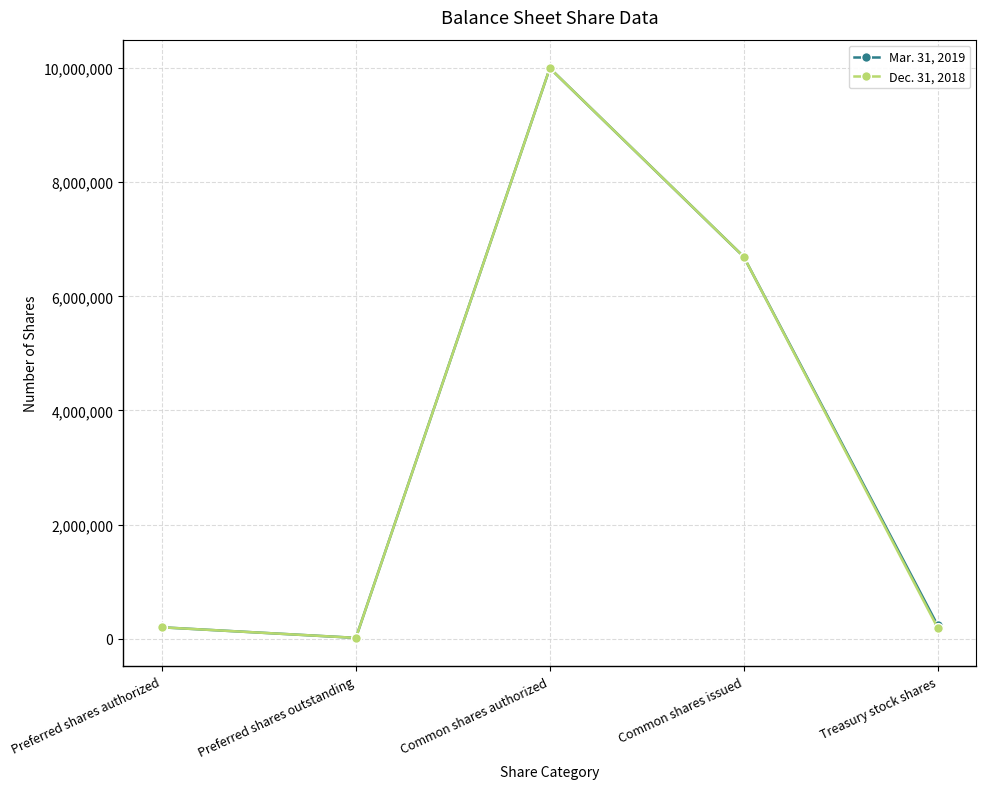

How many distinct data groups are displayed?

2